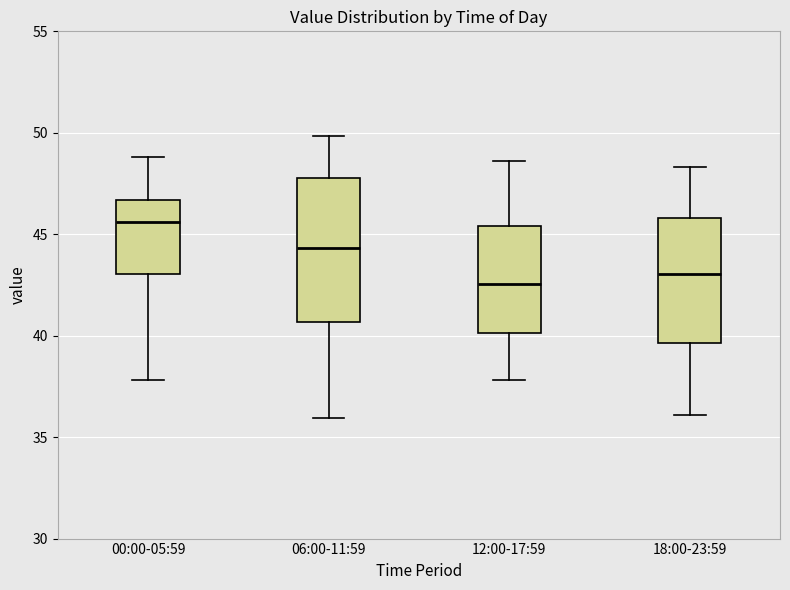

Reading left to right, transcribe this box plot: for each box, give where its median line is, the range the box spans, and where its two whiskers end, as read against the y-axis. The values are not printed on the chart, so give them approximately, as read against the axis.

00:00-05:59: median 45.5, box 43.0 to 46.5, whiskers 38.0 to 49.0
06:00-11:59: median 44.5, box 40.5 to 48.0, whiskers 36.0 to 50.0
12:00-17:59: median 42.5, box 40.0 to 45.5, whiskers 38.0 to 48.5
18:00-23:59: median 43.0, box 39.5 to 46.0, whiskers 36.0 to 48.5